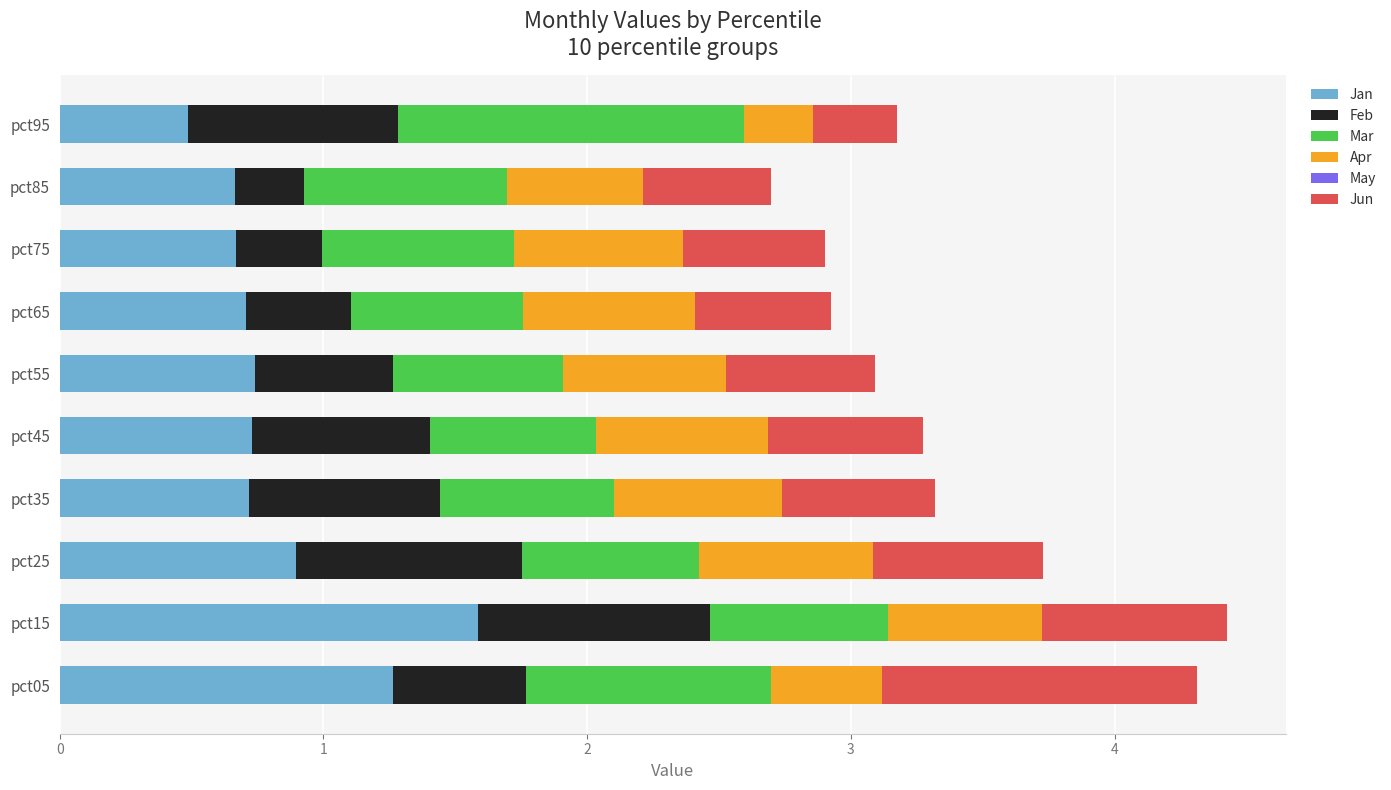

What is the total value across all series at pct15?

4.4